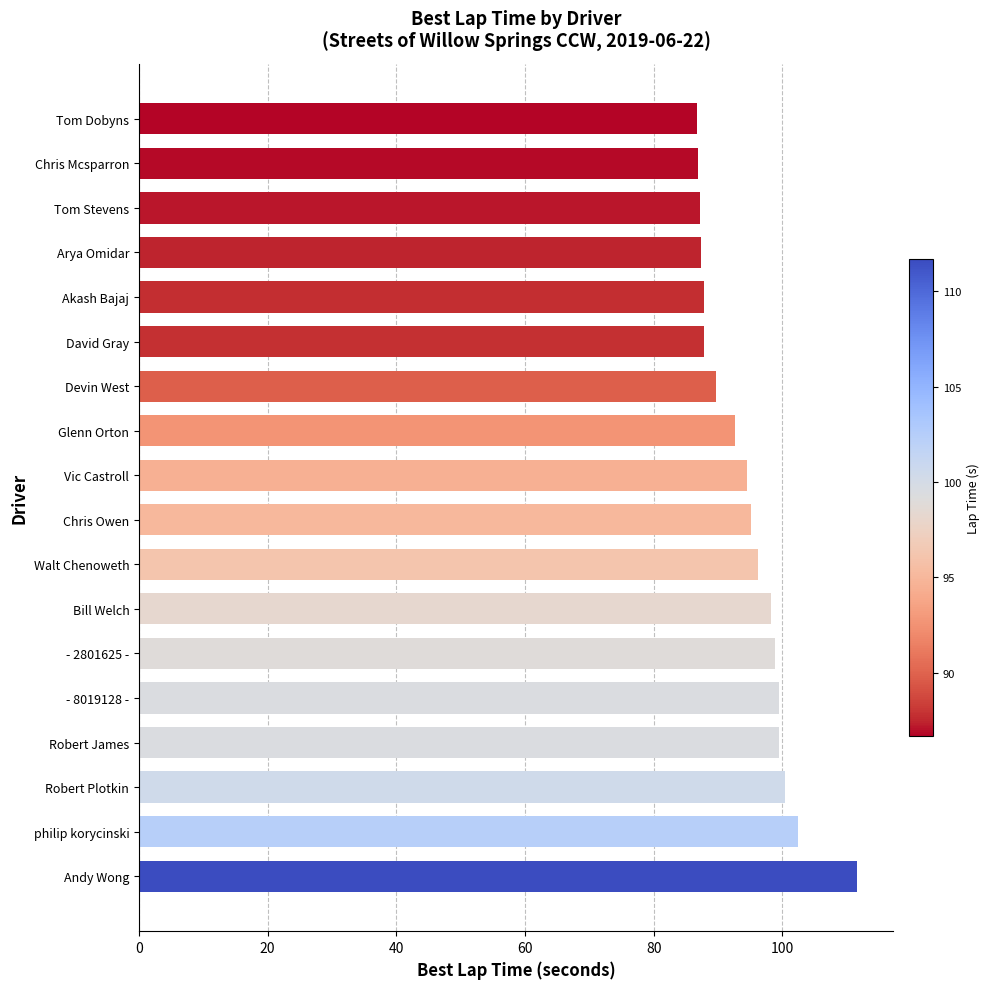

Which has a higher value, Chris Mcsparron or Vic Castroll?

Vic Castroll